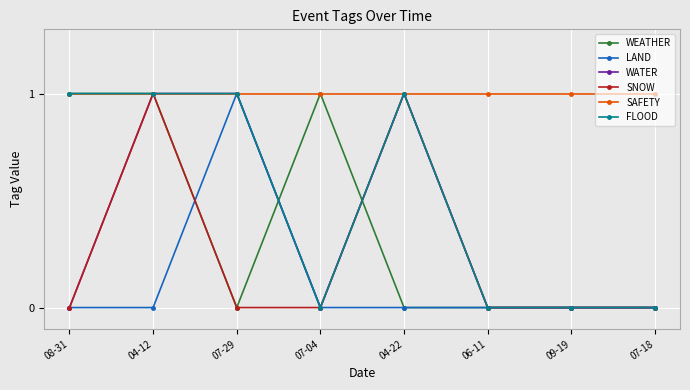

What position from the right is 09-19?

2